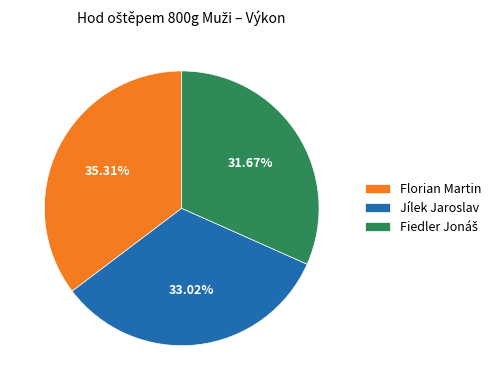

To the nearest percent, what is the difference between the largest and smallest slice percentages?

4%